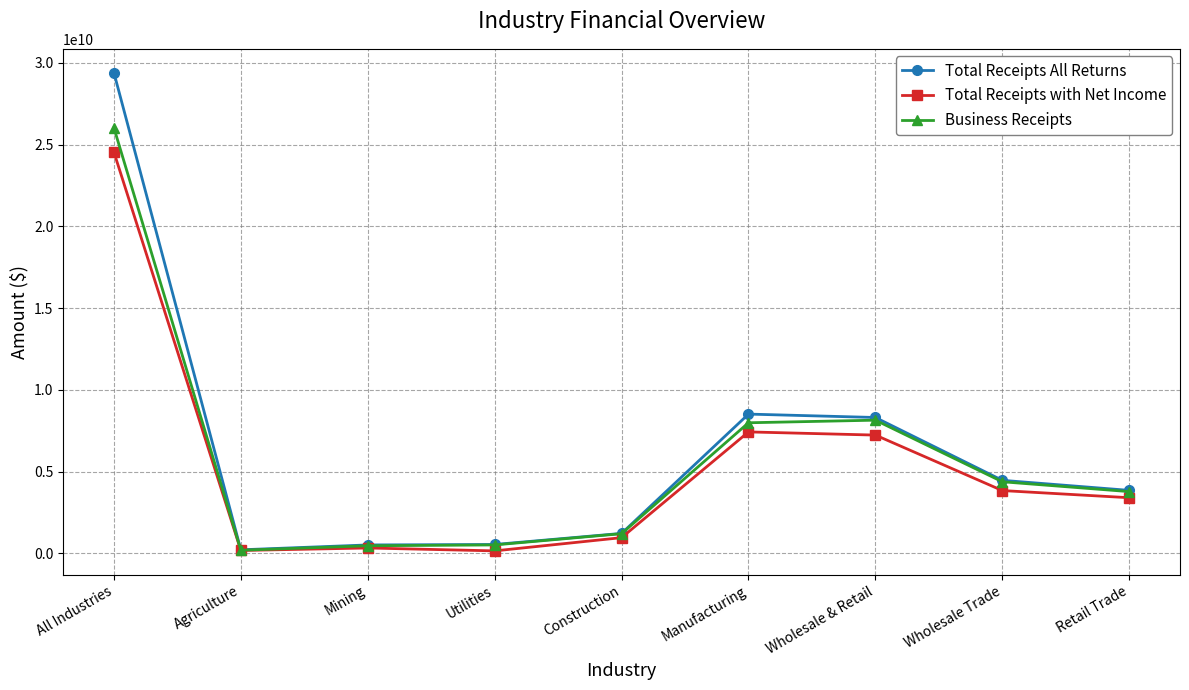

What is the approximate value of Business Receipts at Wholesale & Retail, to the nearest 50?

8141098450